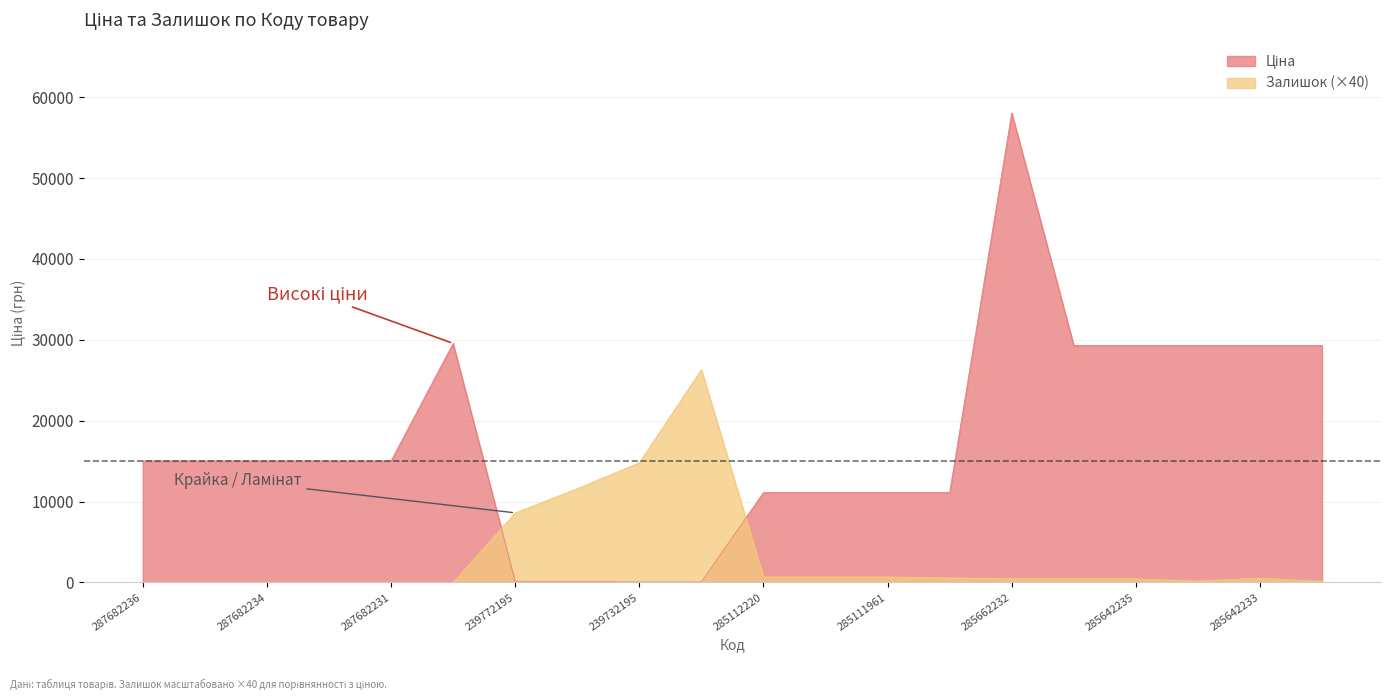

What is the sum of the Ціна values at 285112220 and 285111912?

22227.2